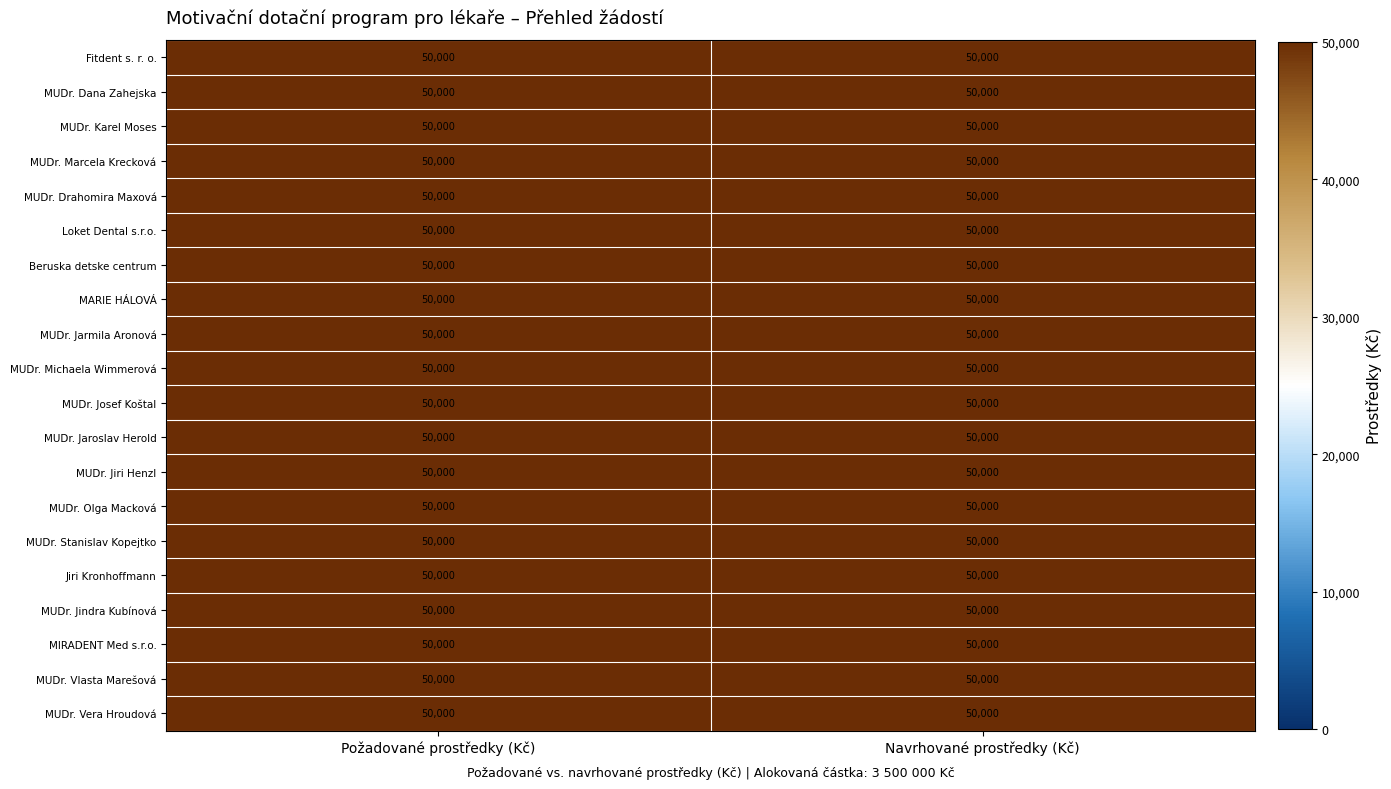

What is the total value across all series at 17?

50000